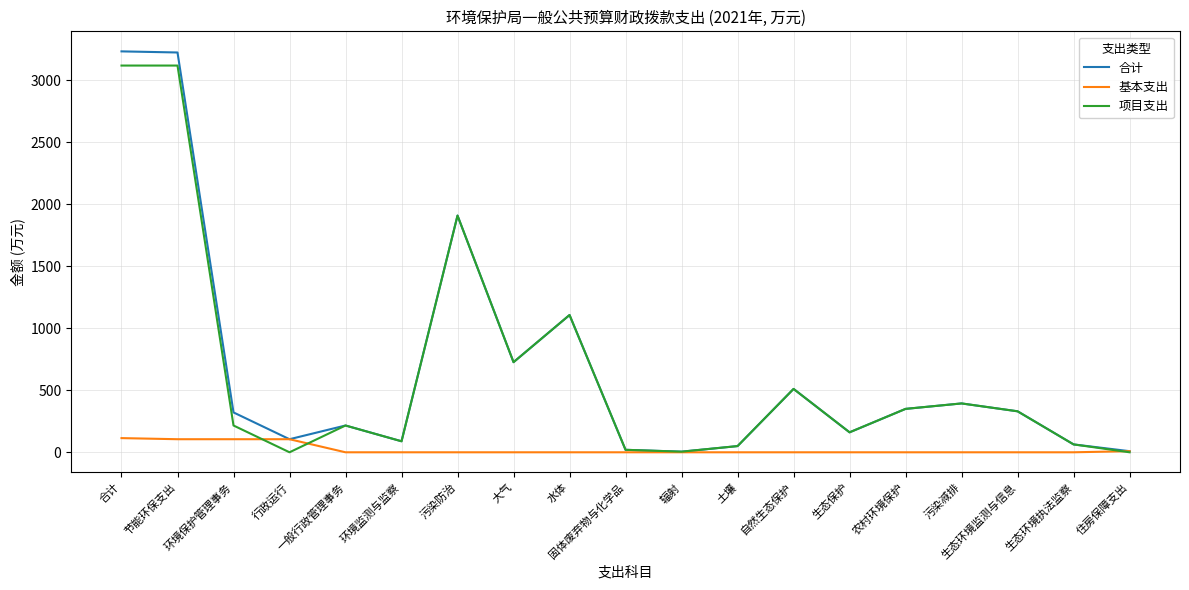

Is the value of 基本支出 at 住房保障支出 greater than the value of 项目支出 at 生态环境监测与信息?

No